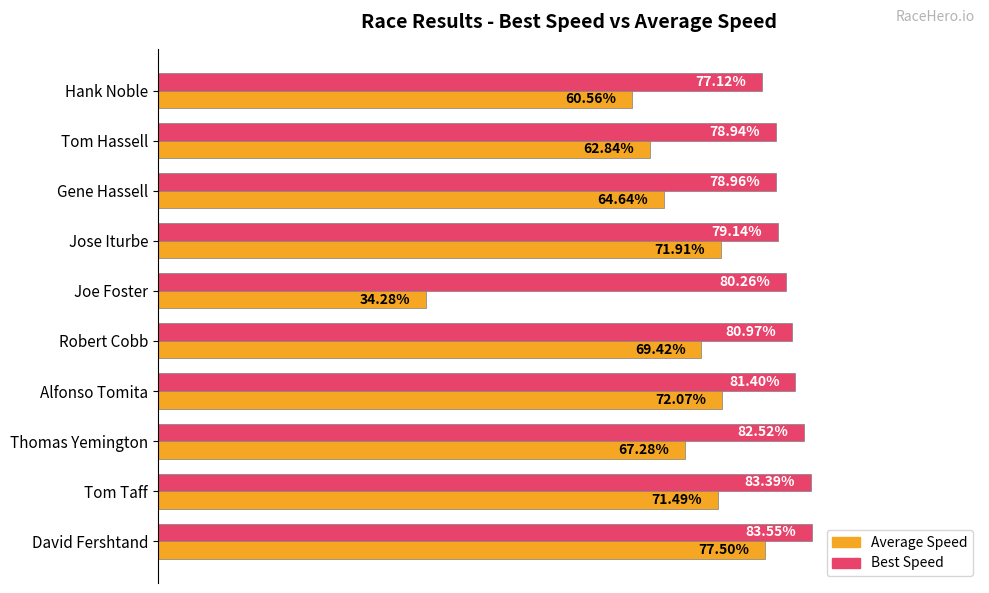

At which label is Best Speed closest to 80?

Joe Foster